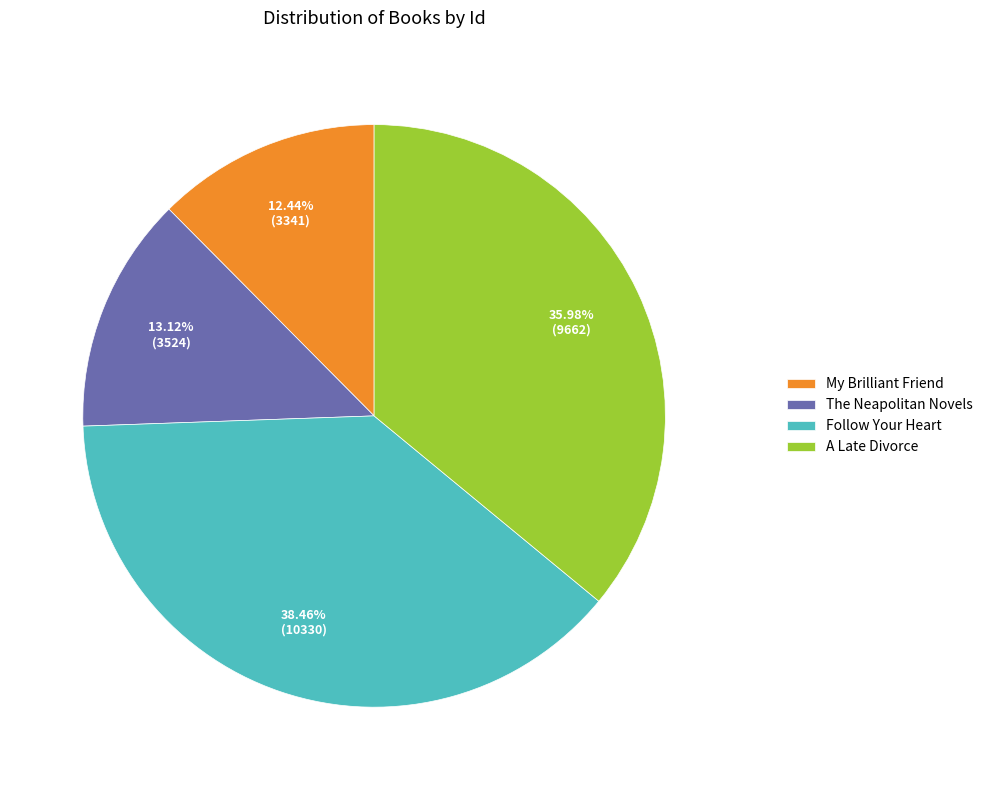

Between A Late Divorce and Follow Your Heart, which is larger?

Follow Your Heart